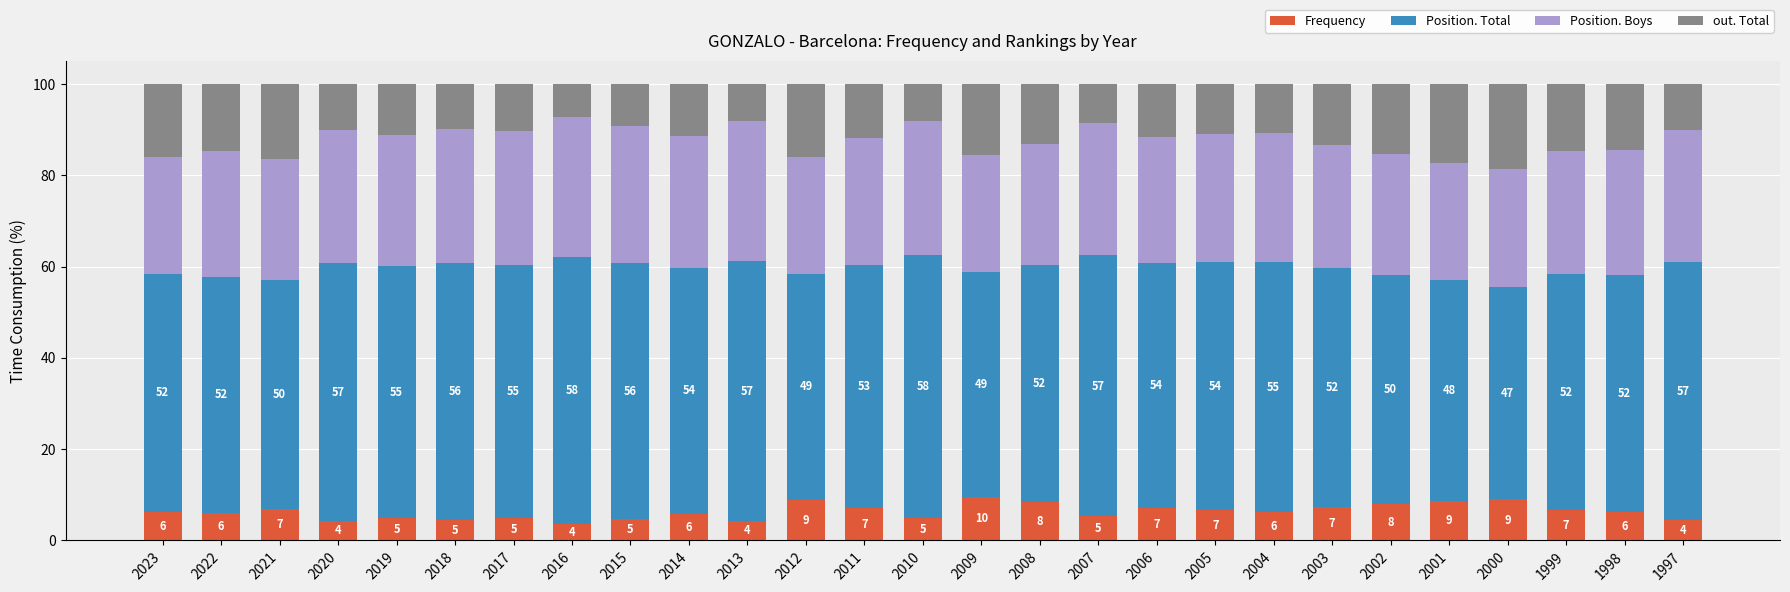

Count the number of data series in this chart.

4